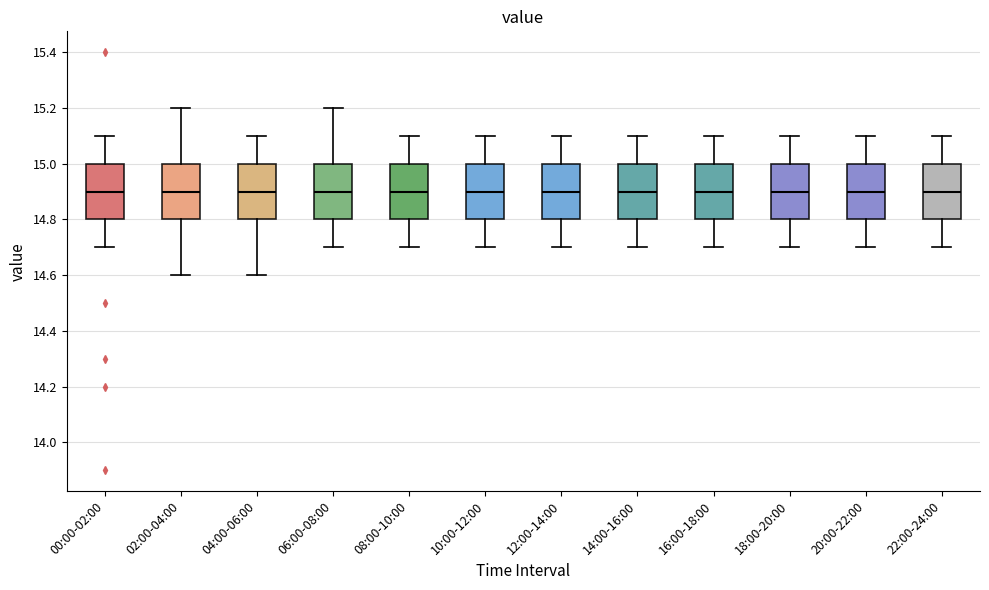

Where does the upper whisker of the box for 02:00-04:00 end on the y-axis? The values are not printed on the chart, so give them approximately, as read against the axis.

15.2